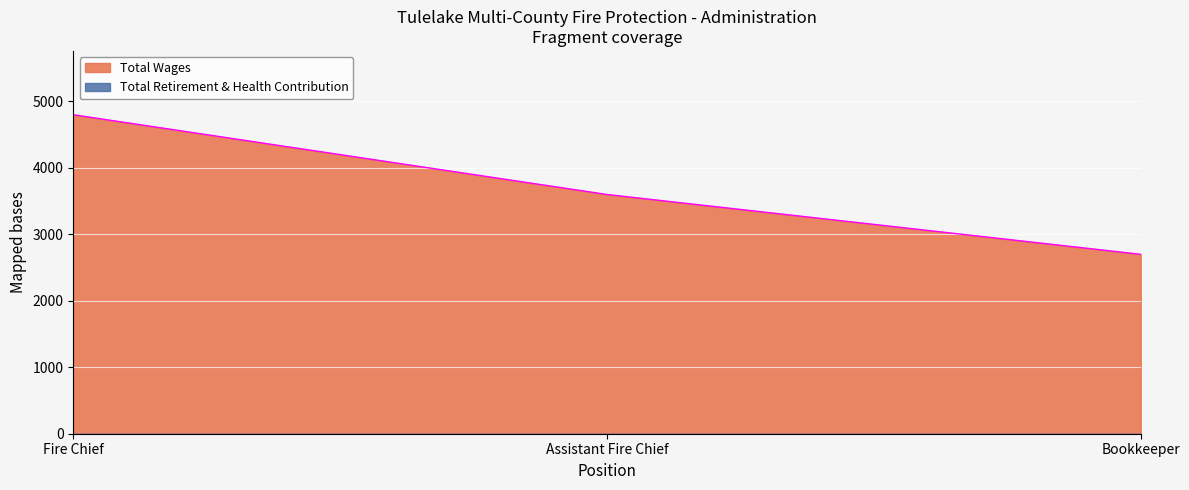

How many categories are shown in the chart?

3